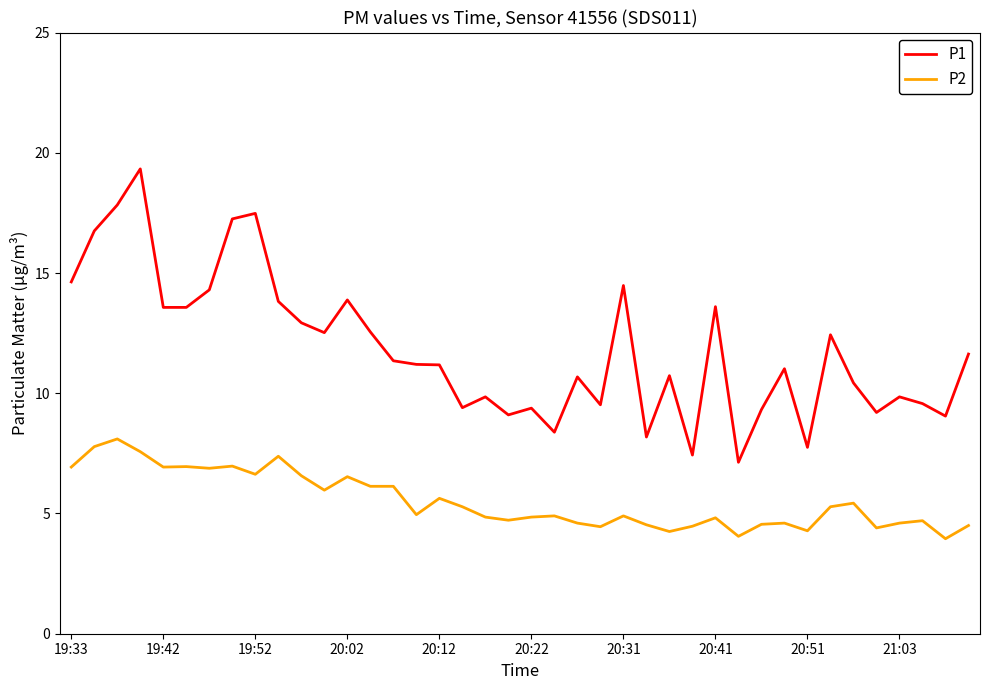

True or false: P2 and P1 cross at least once.

False